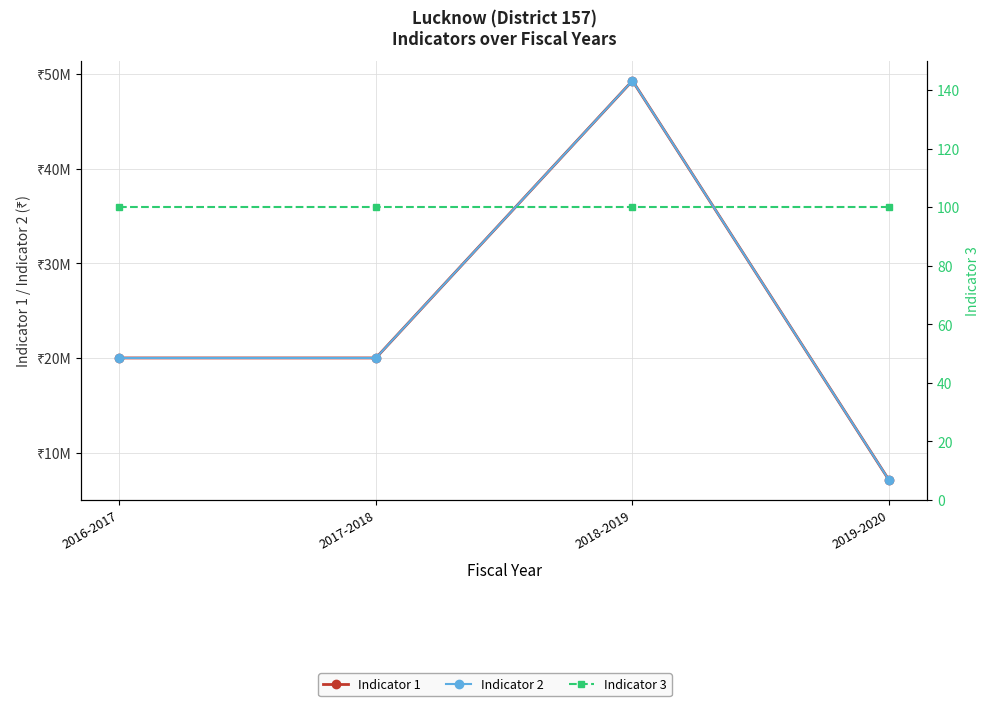

True or false: Indicator 3 has a value of 100 at 2018-2019.

True